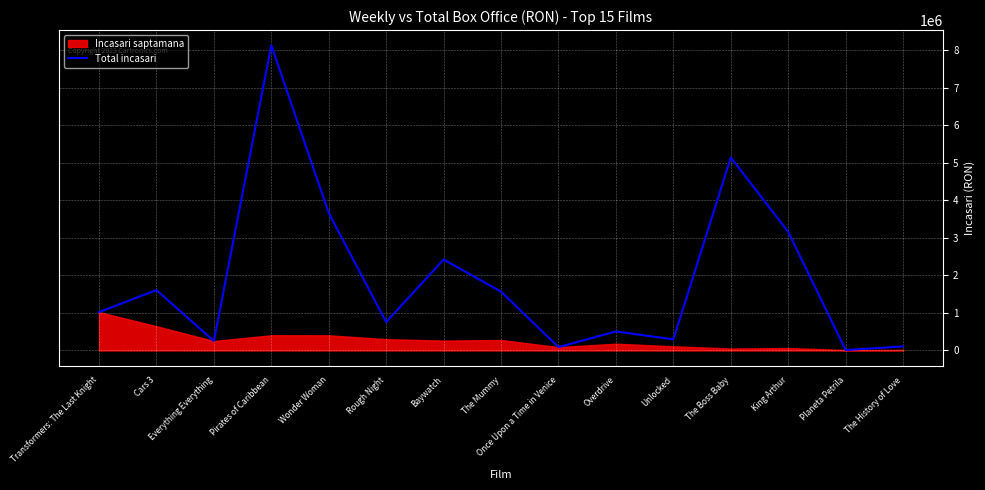

True or false: there are more than 0 points higher than both neighbors.

True